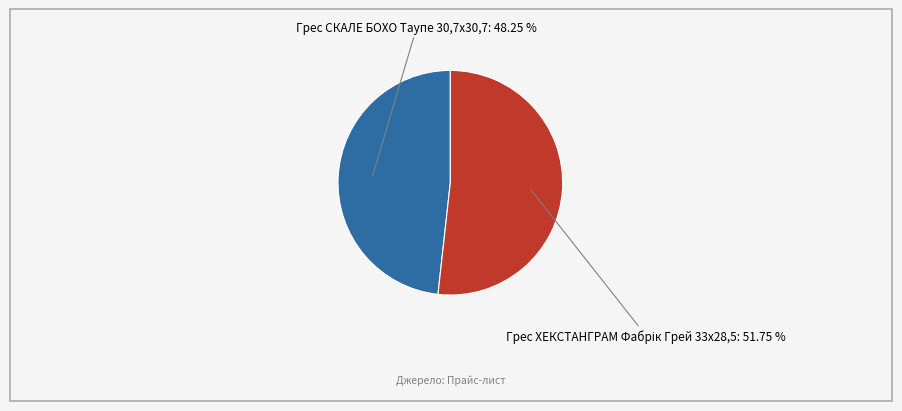

Which category has the smallest portion of the pie?

Грес СКАЛЕ БОХО Таупе 30,7х30,7